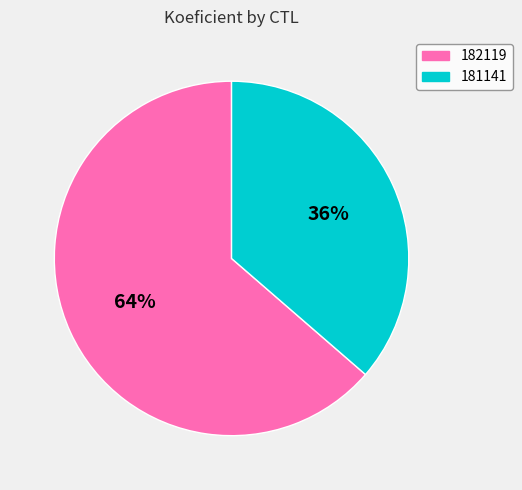

How many slices are in this pie chart?

2